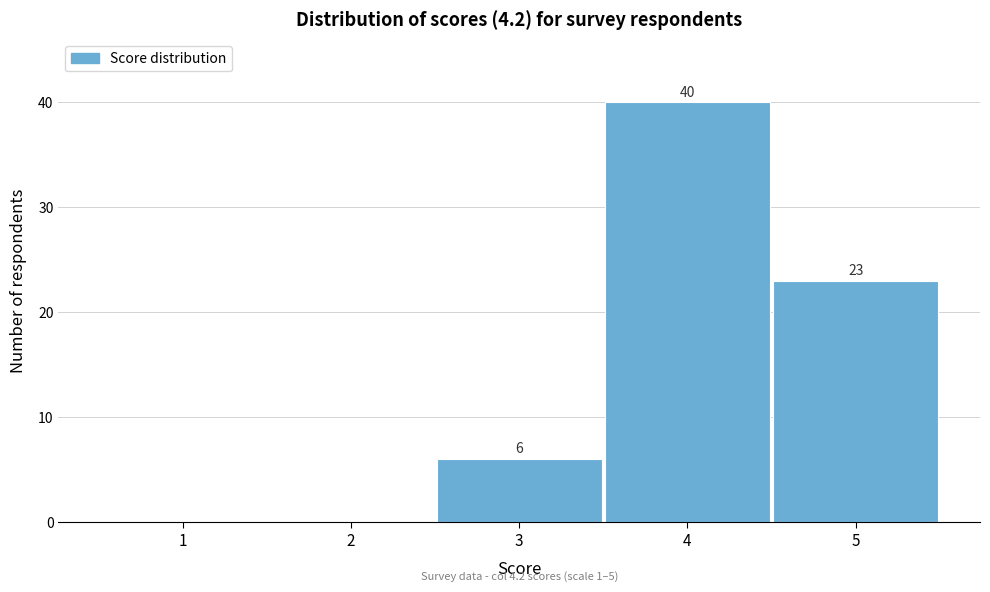

Which range on the x-axis has the tallest bar?

3.5 to 4.5